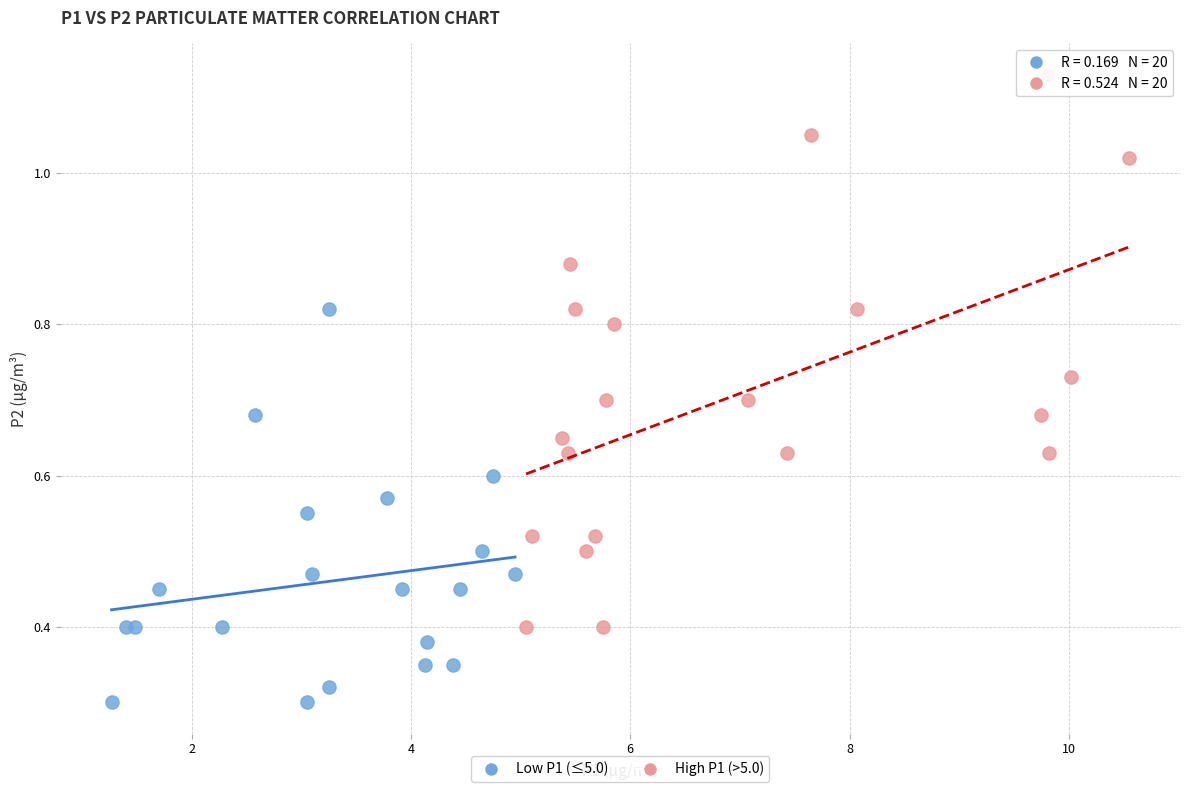

Which series has the widest spread of Y values?

High P1 (>5.0)